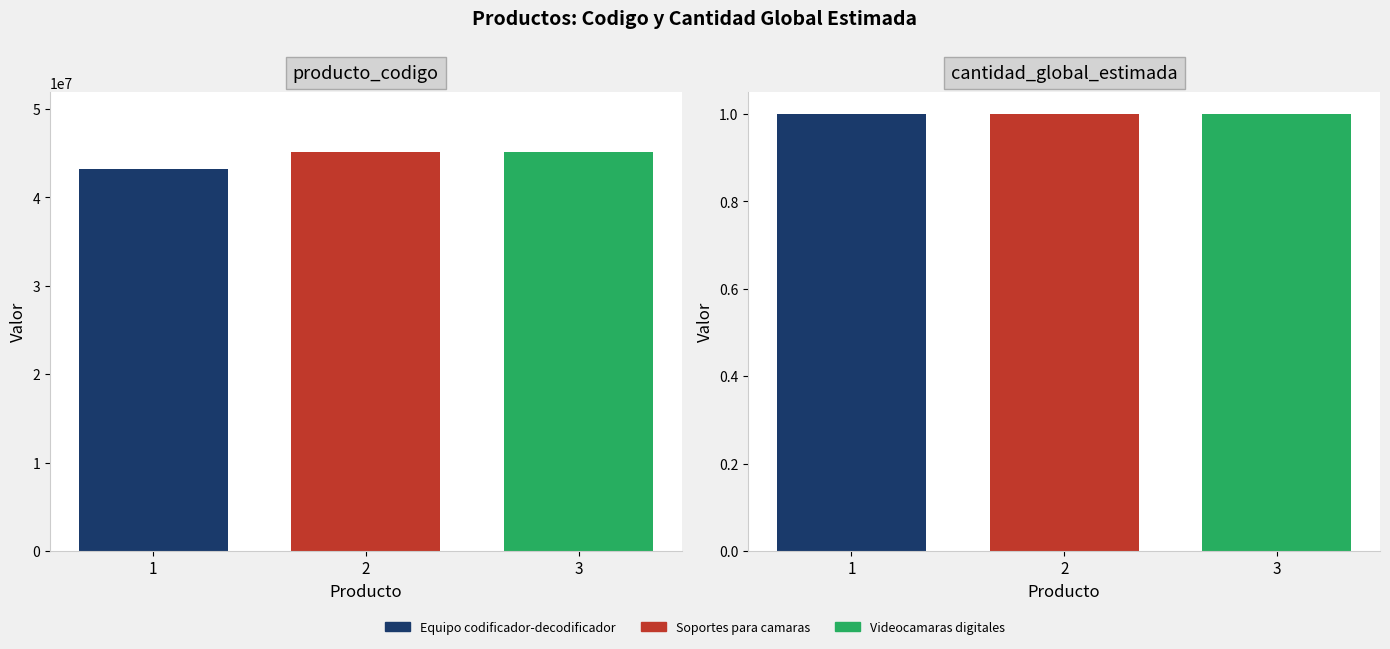

Which category has the highest value across all series?

Soportes para camaras